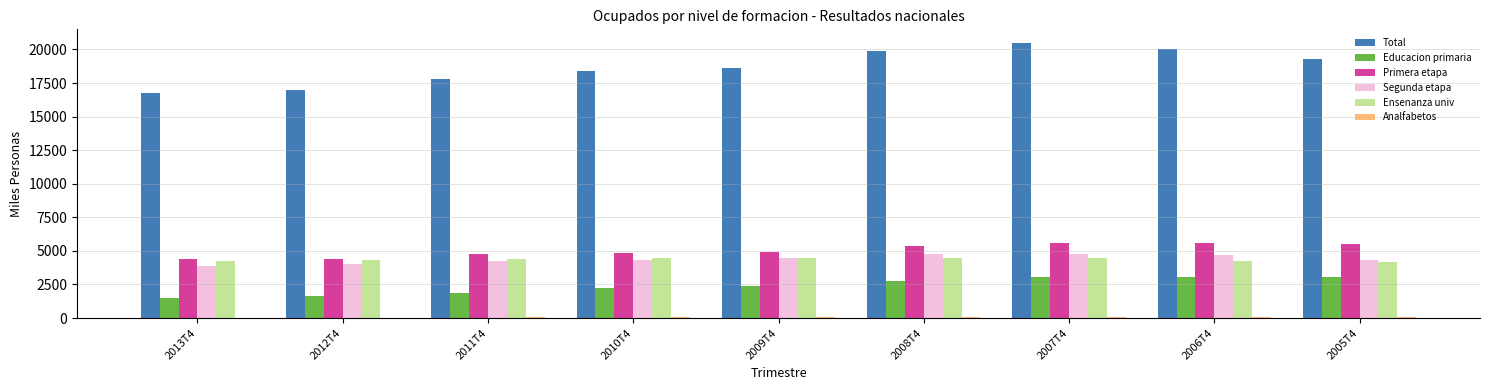

What is the maximum value for Segunda etapa?

4805.6